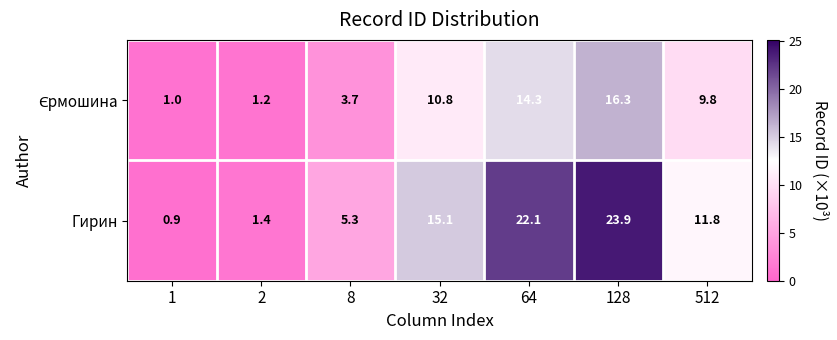

Which series has the largest total across all categories?

Гирин